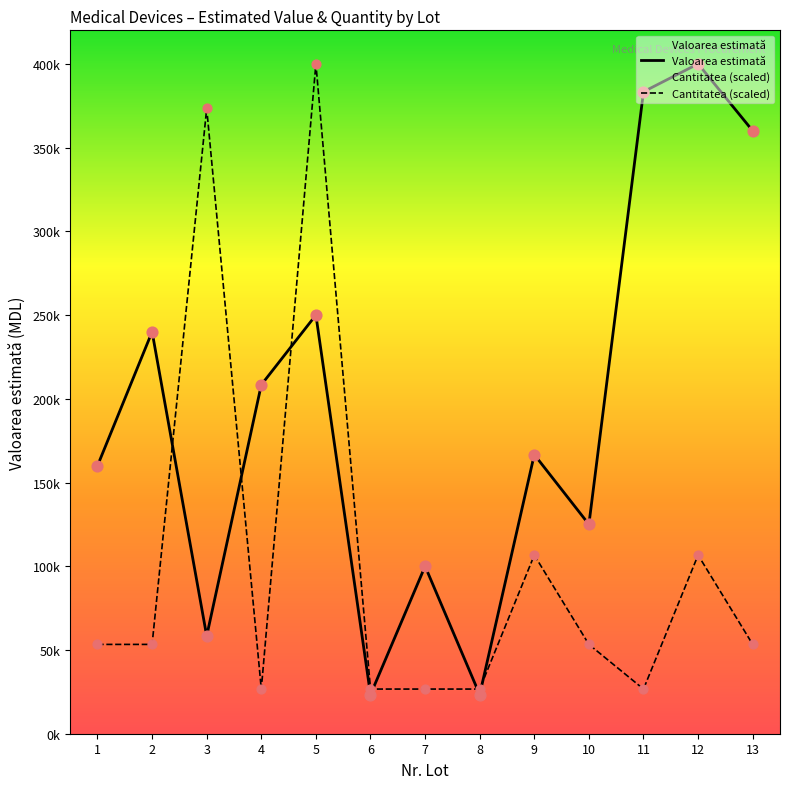

Which series reaches the minimum Y coordinate?

Valoarea estimată